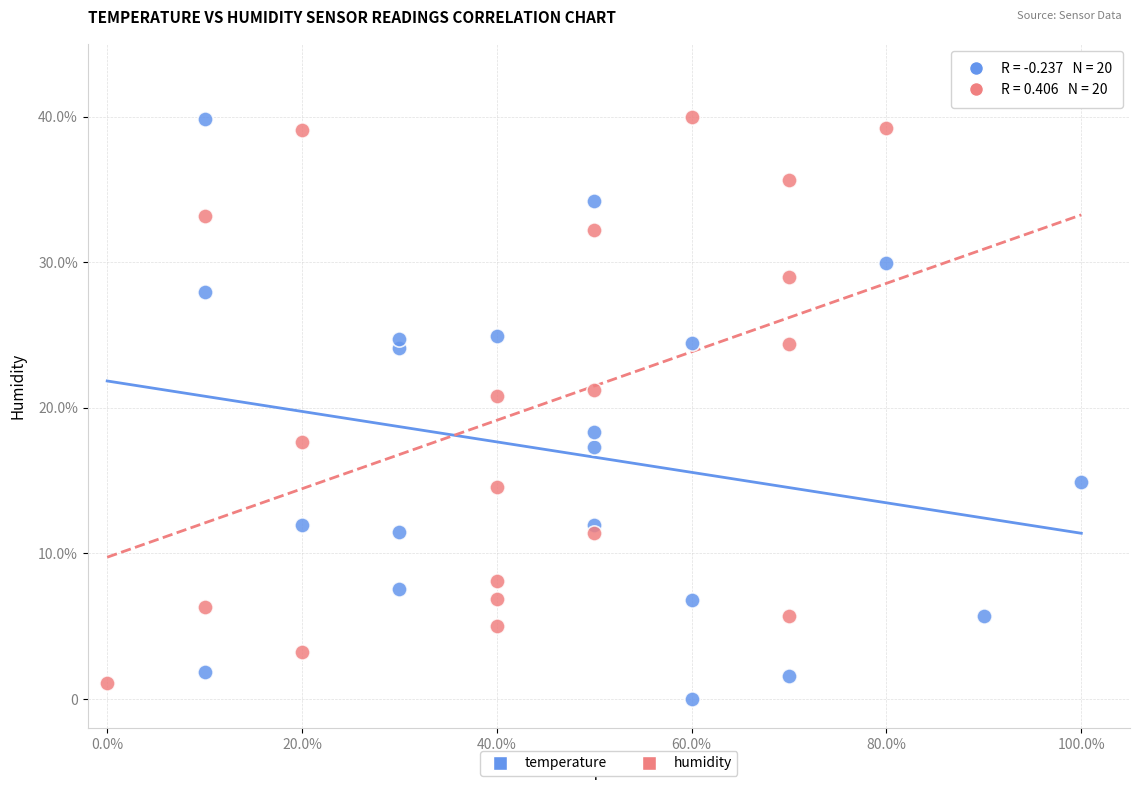

What are all the series names shown in the legend?

temperature, humidity